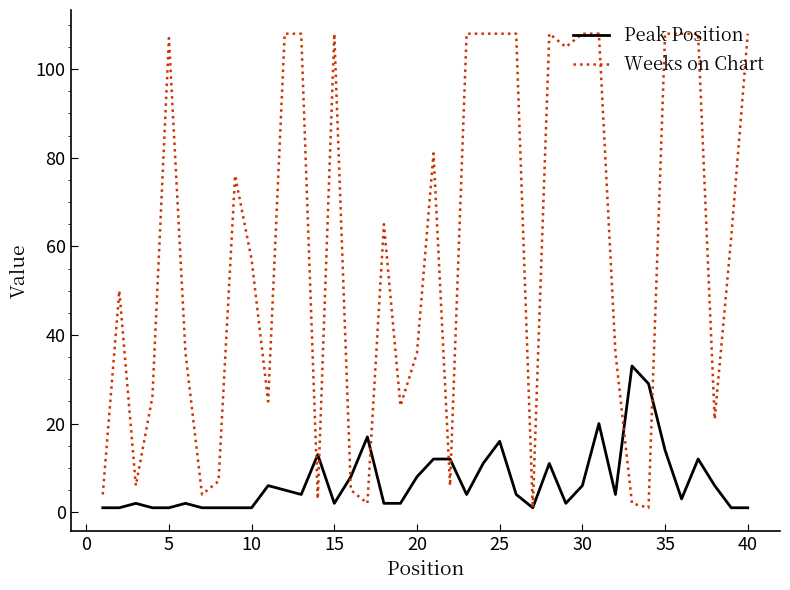

Which series has the largest range (max minus min)?

Weeks on Chart